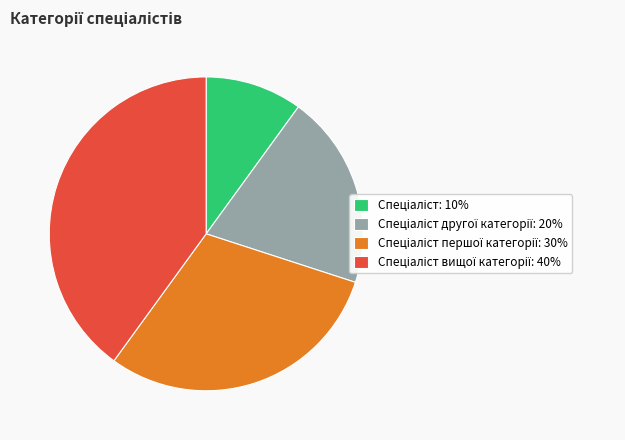

Is there a majority slice in this chart?

No